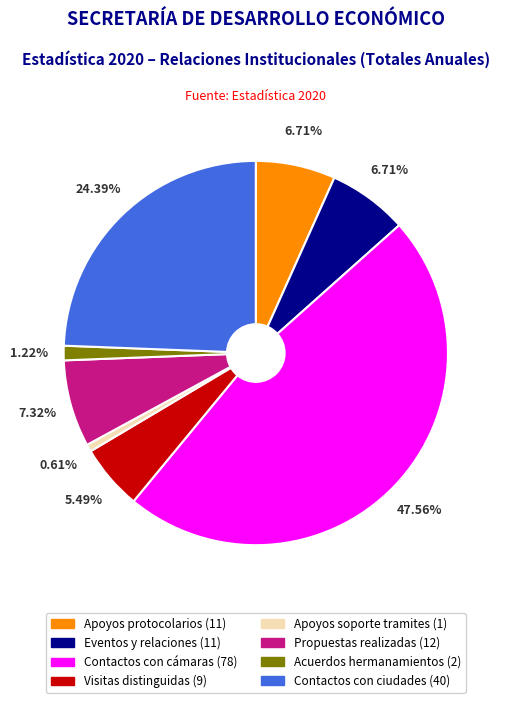

Does any single category account for the majority?

No